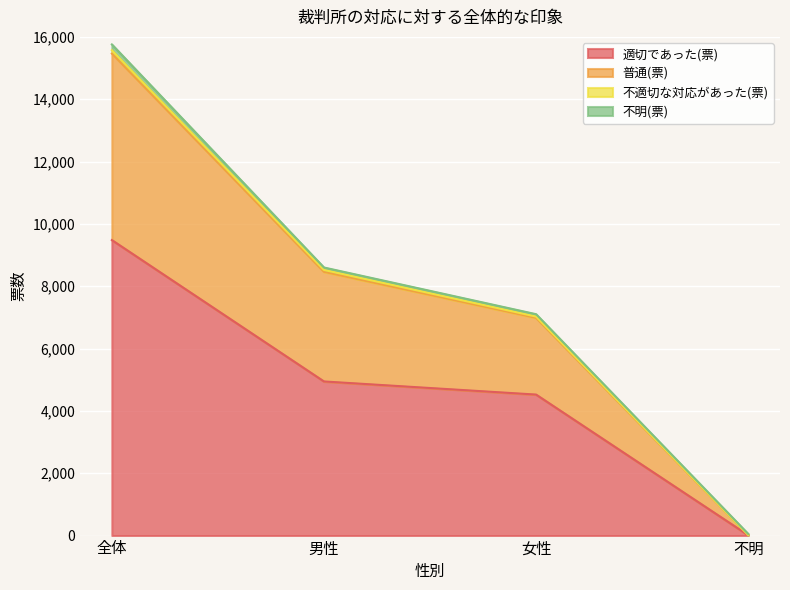

What is the minimum value for 適切であった(票)?

12